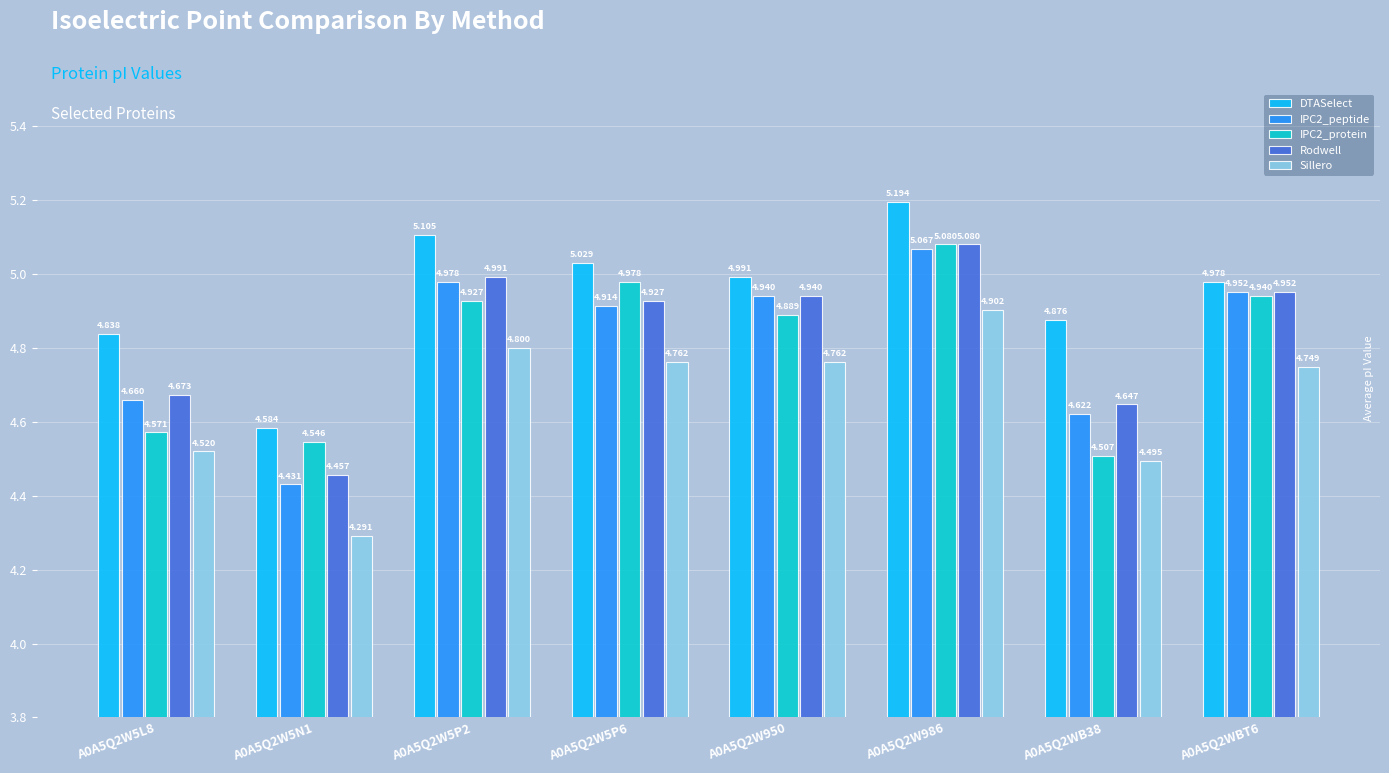

What is the total value across all series at A0A5Q2W5L8?

23.3